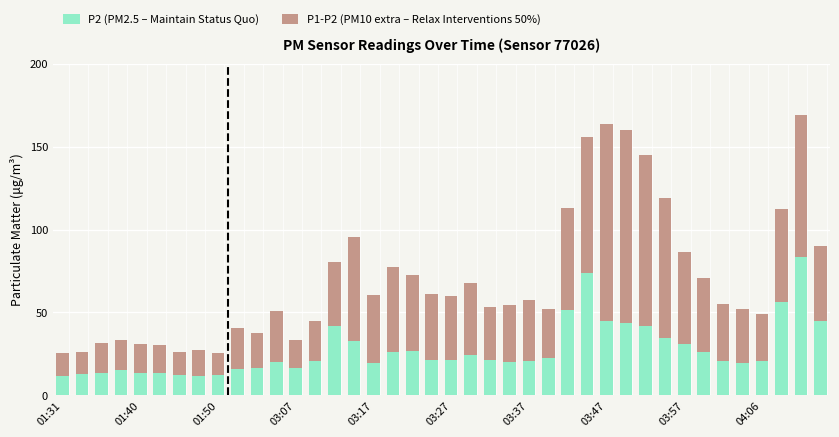

What is the lowest value of the P2 (PM2.5 – Maintain Status Quo) series?

11.7